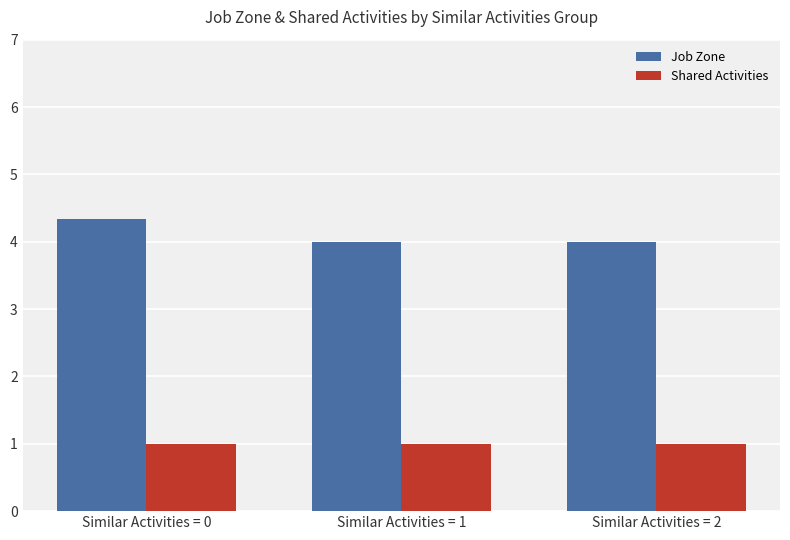

How many bars are there in total?

6